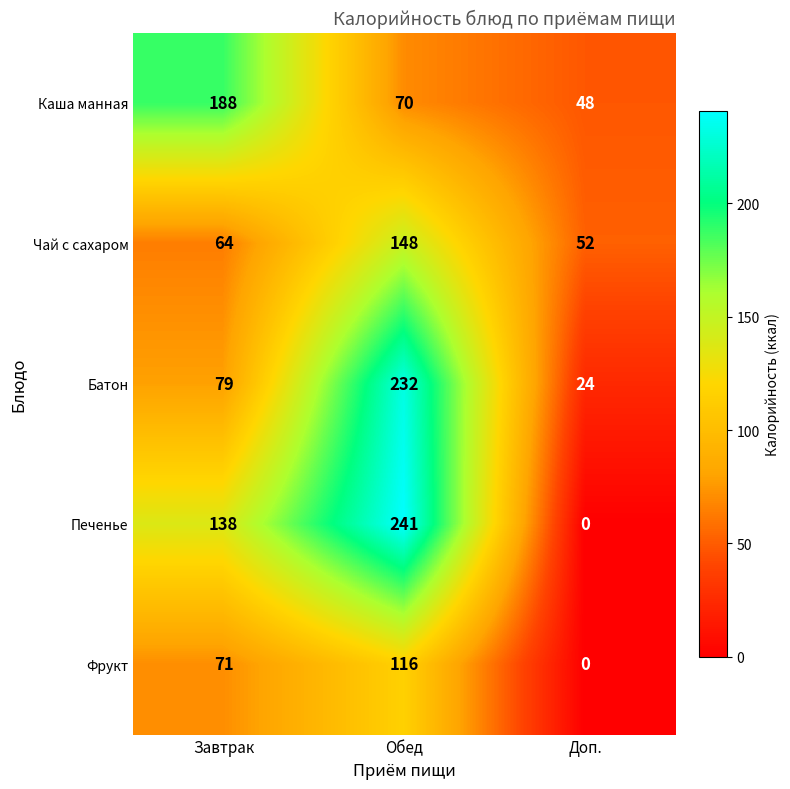

How many values in the Чай с сахаром series are below 64?

1